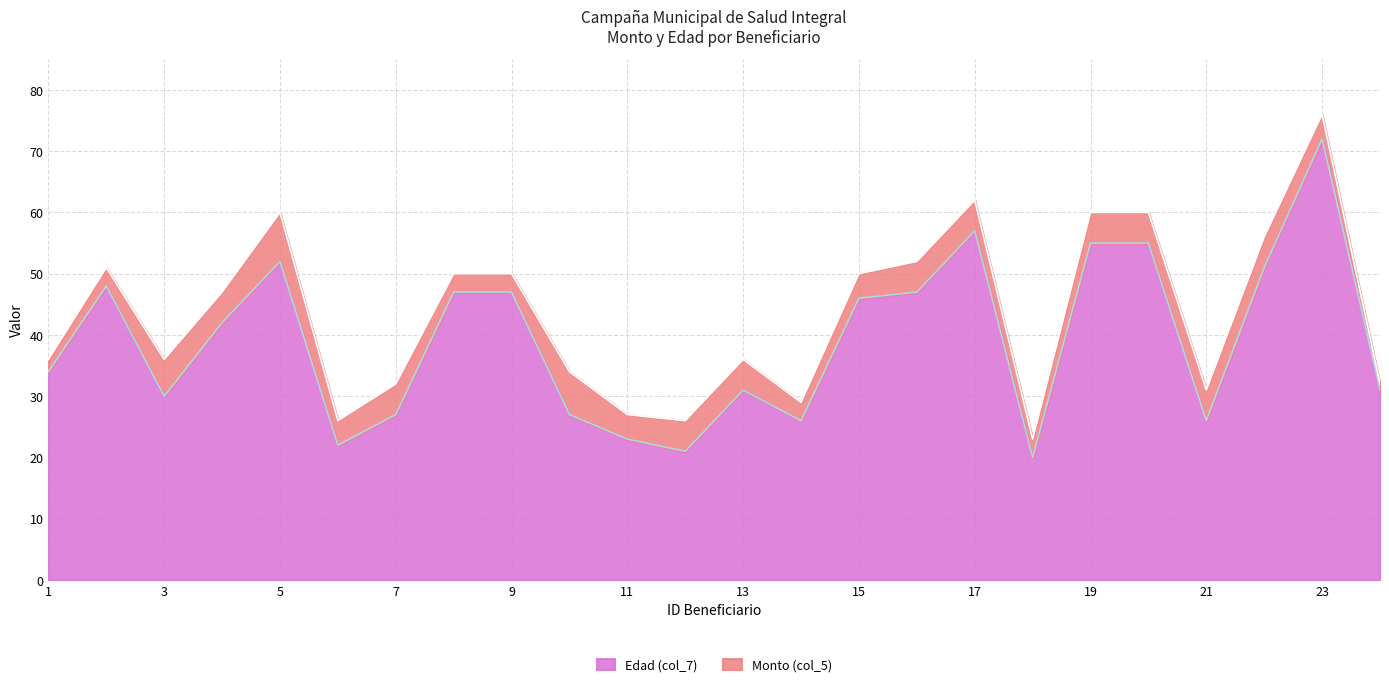

Rank the categories by value from lowest to highest.

18, 12, 6, 11, 14, 21, 7, 10, 3, 13, 24, 1, 4, 15, 8, 9, 16, 2, 22, 5, 19, 20, 17, 23